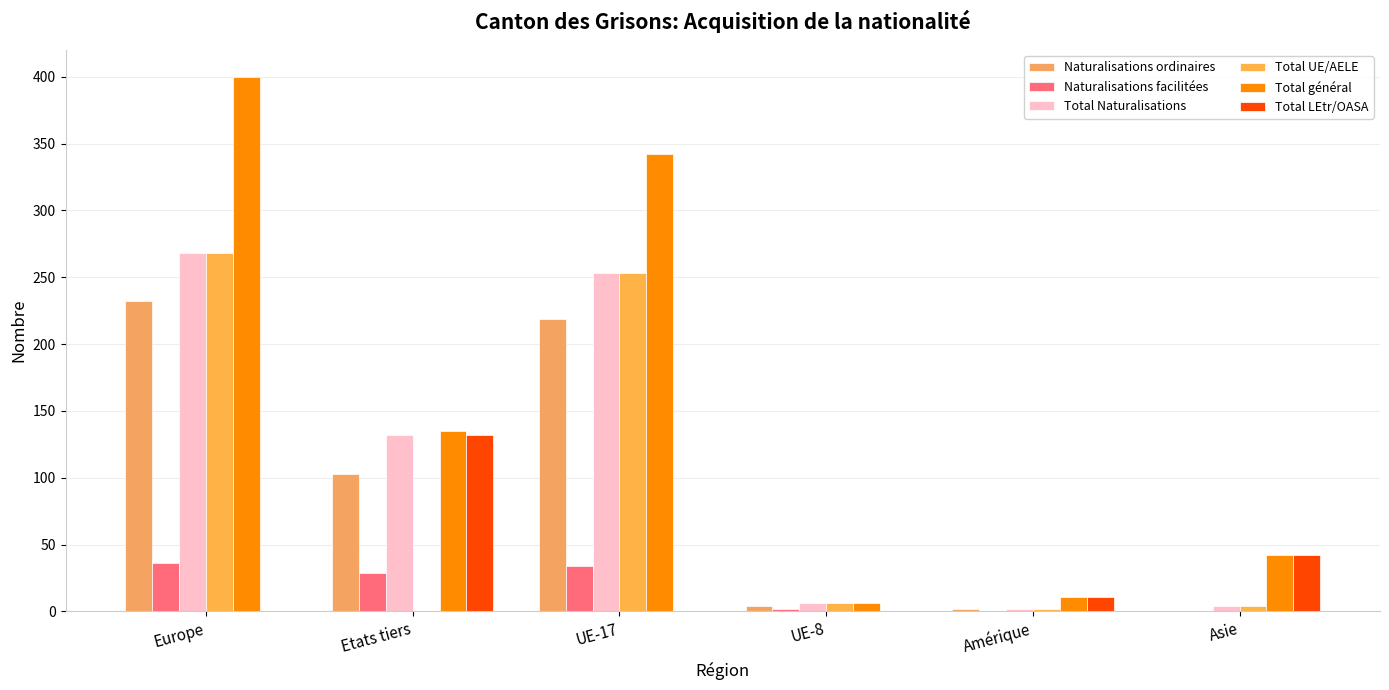

How many groups of bars are there?

6